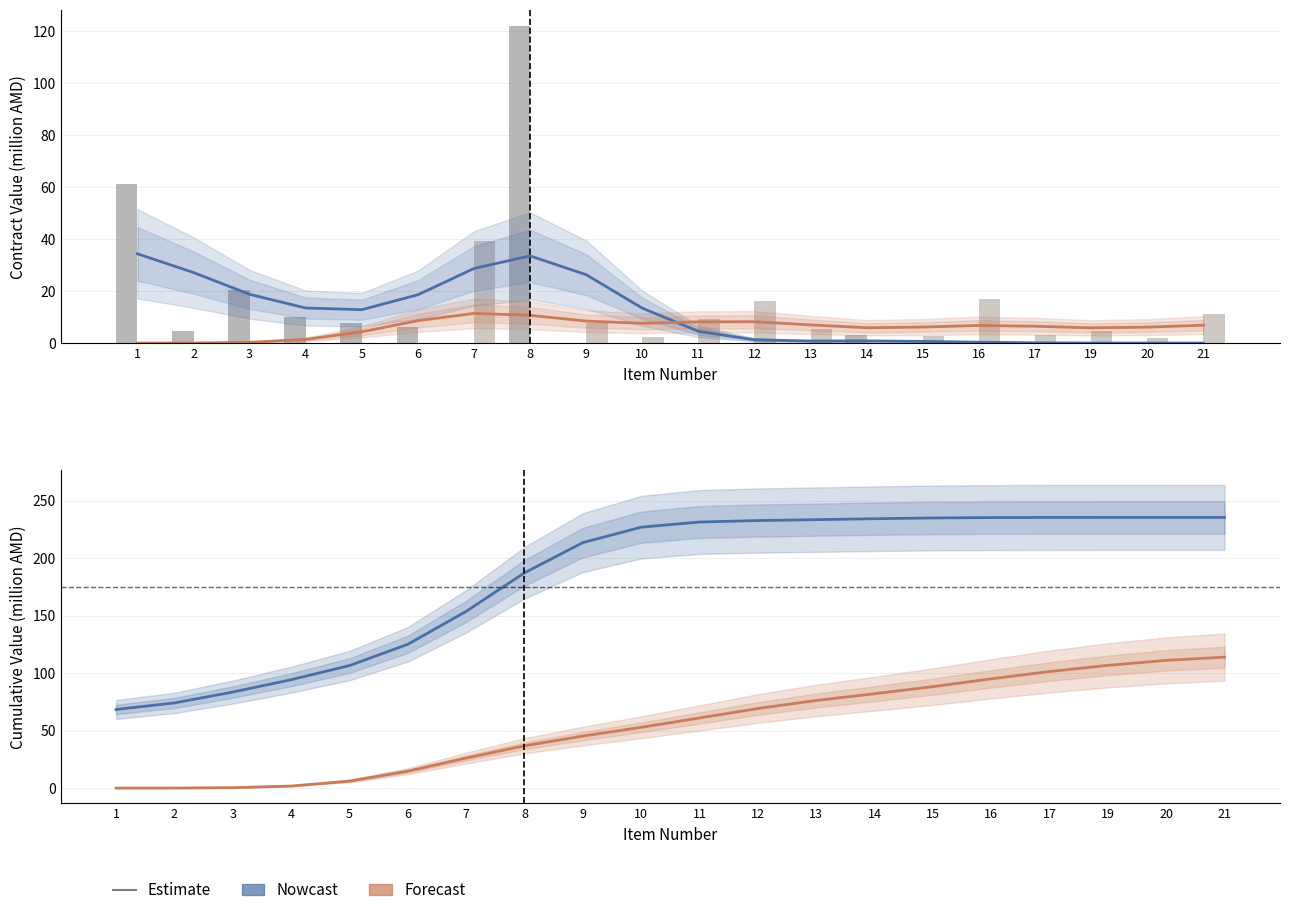

Which series changed the most between 3 and 20?

works (cumulative)